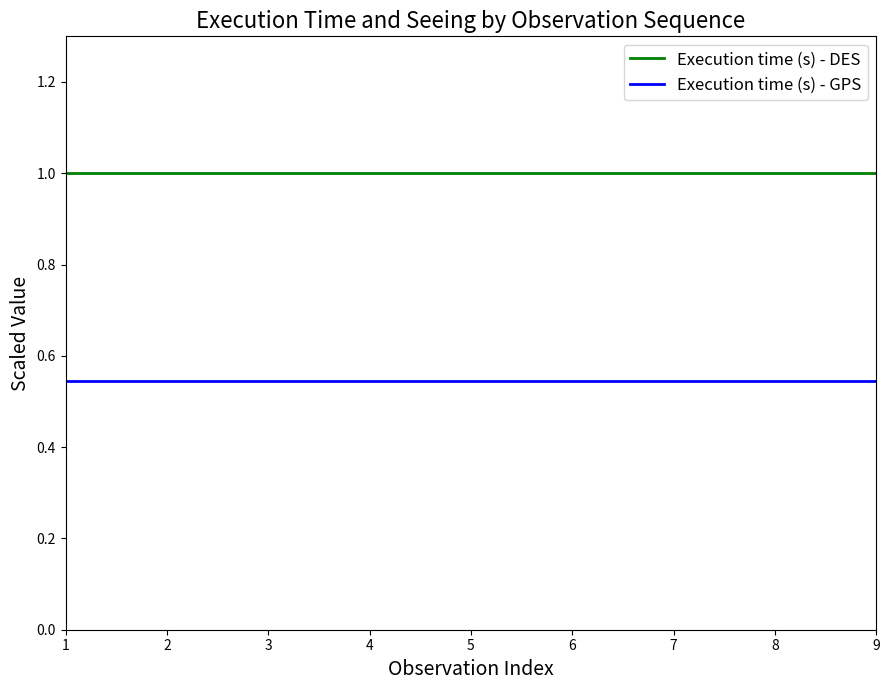

Which series has the largest total across all categories?

Execution time (s) - DES